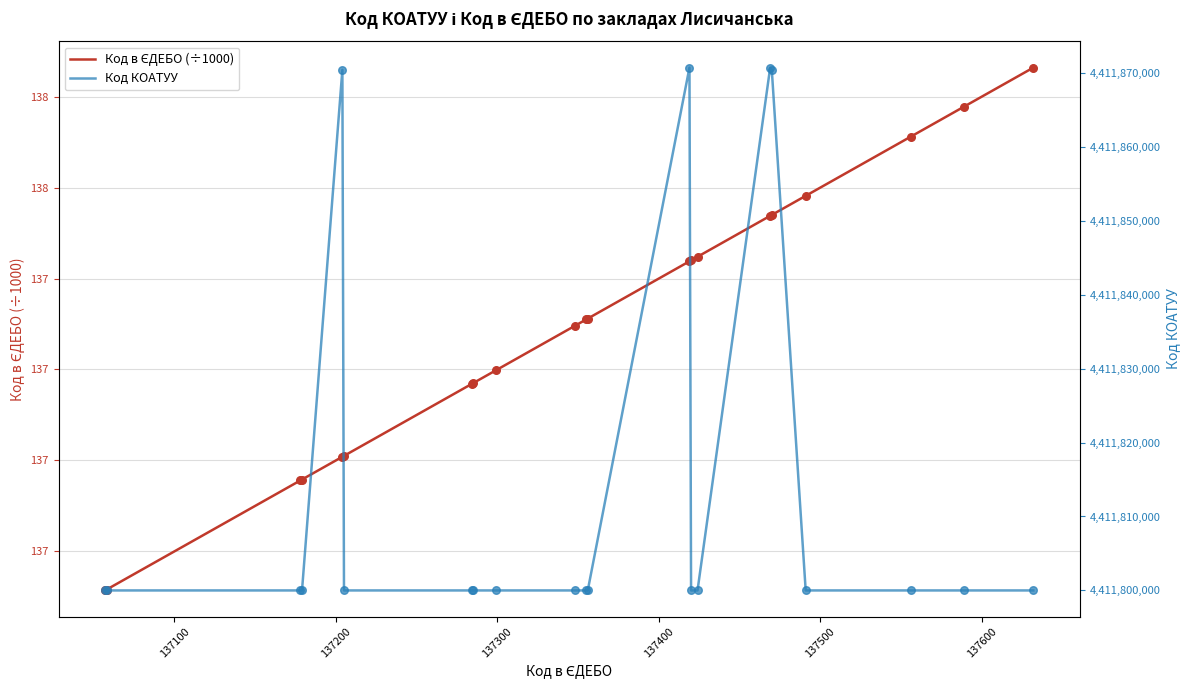

Which series contains the lowest Y value?

Код в ЄДЕБО (÷1000)